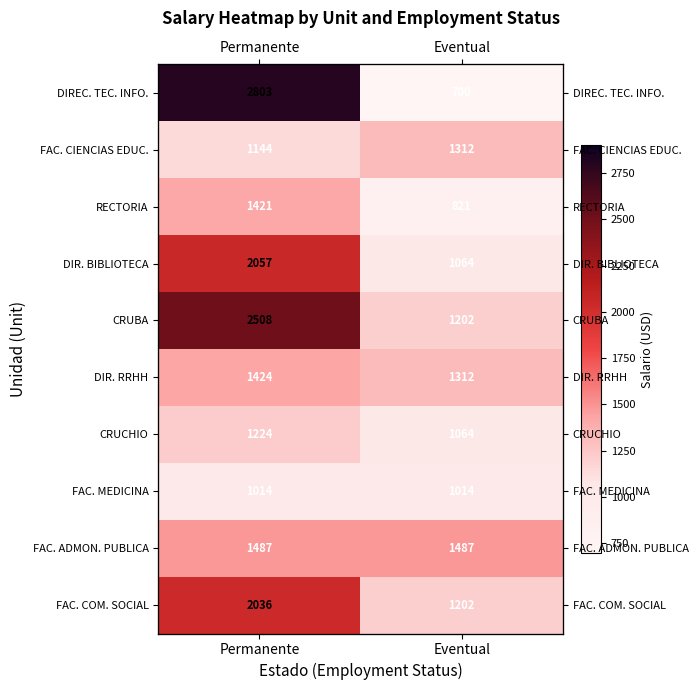

Which series has the widest spread of values?

DIREC. TEC. INFO.